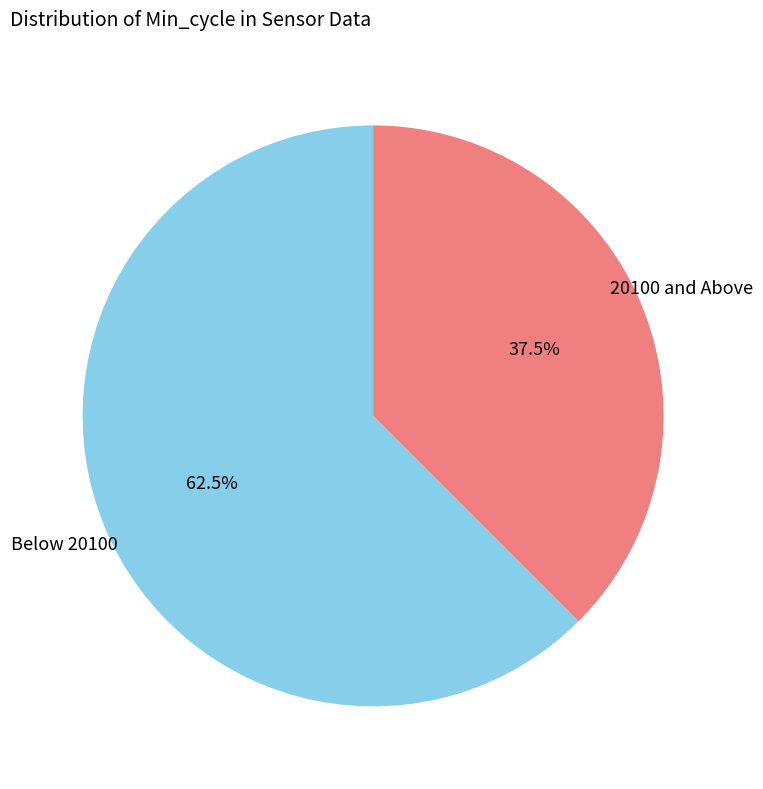

How many segments does this pie chart have?

2